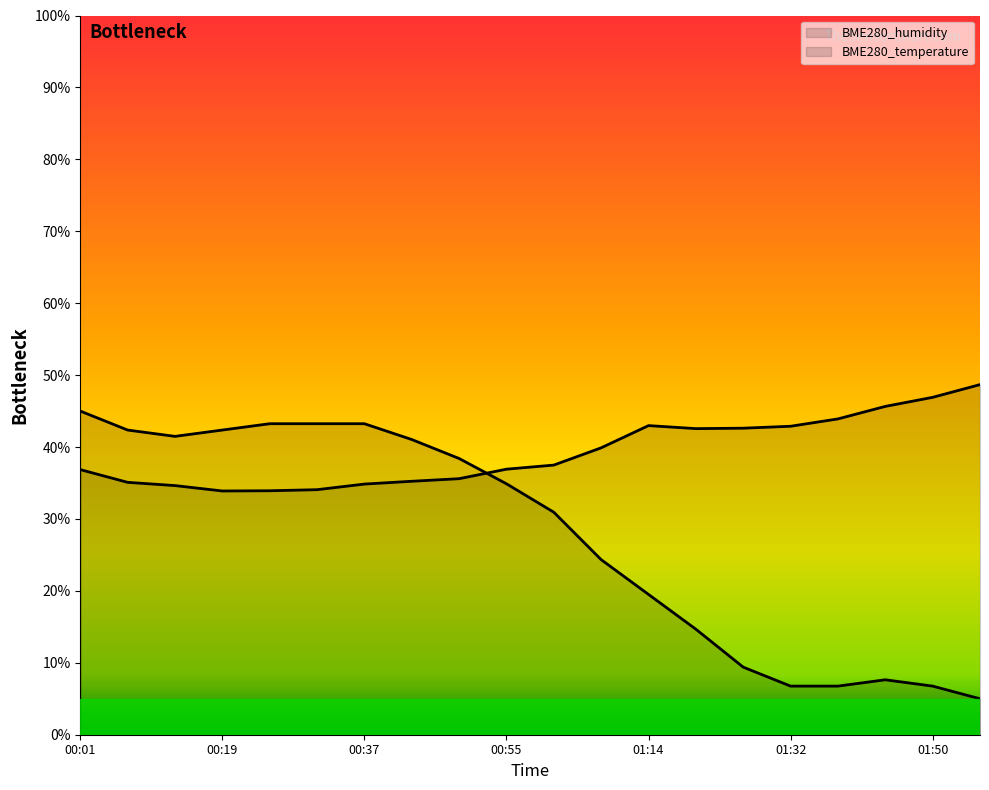

What is the total value across all series at 01:32?

49.6